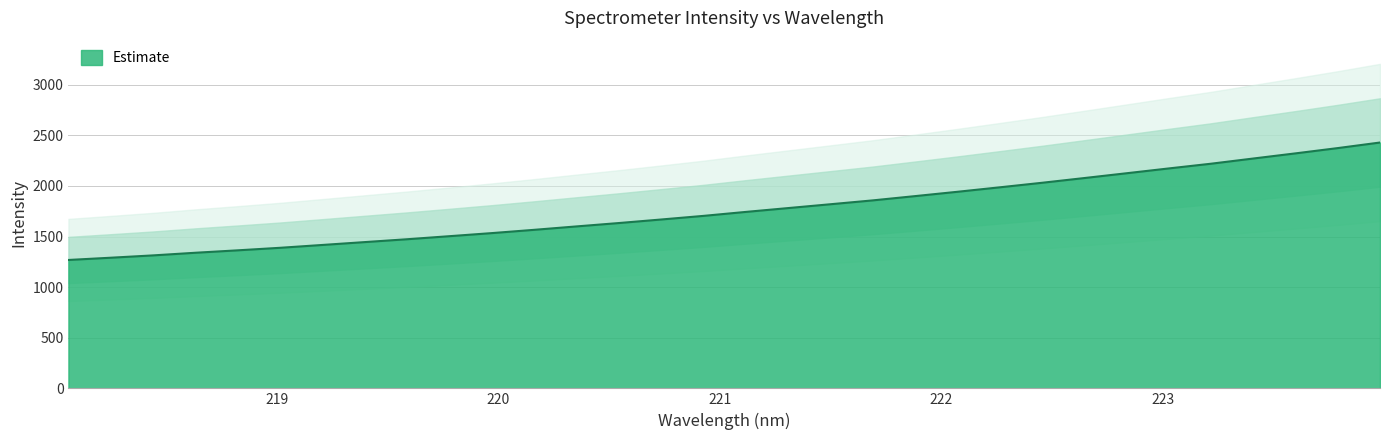

Count the number of data series in this chart.

1